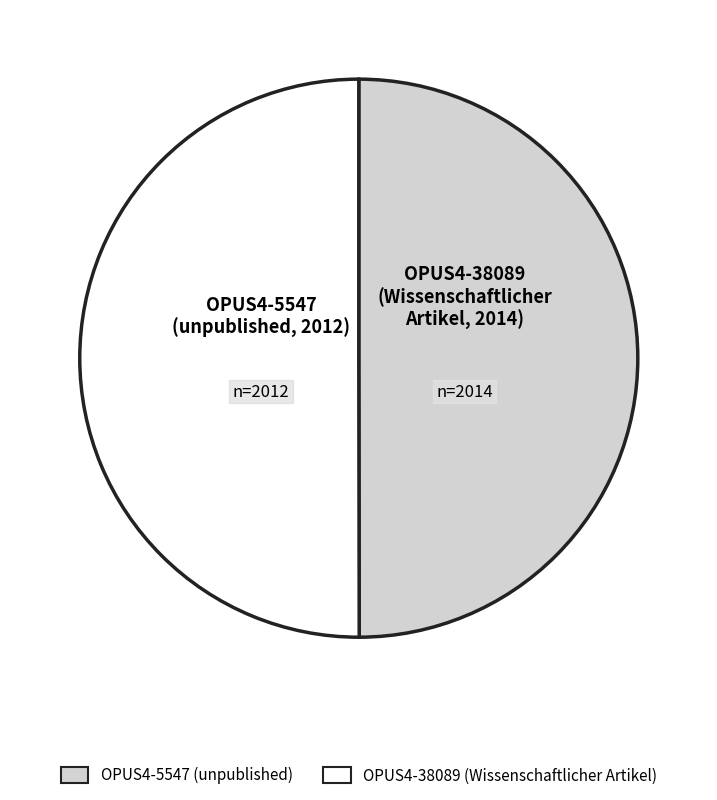

How many slices are in this pie chart?

2